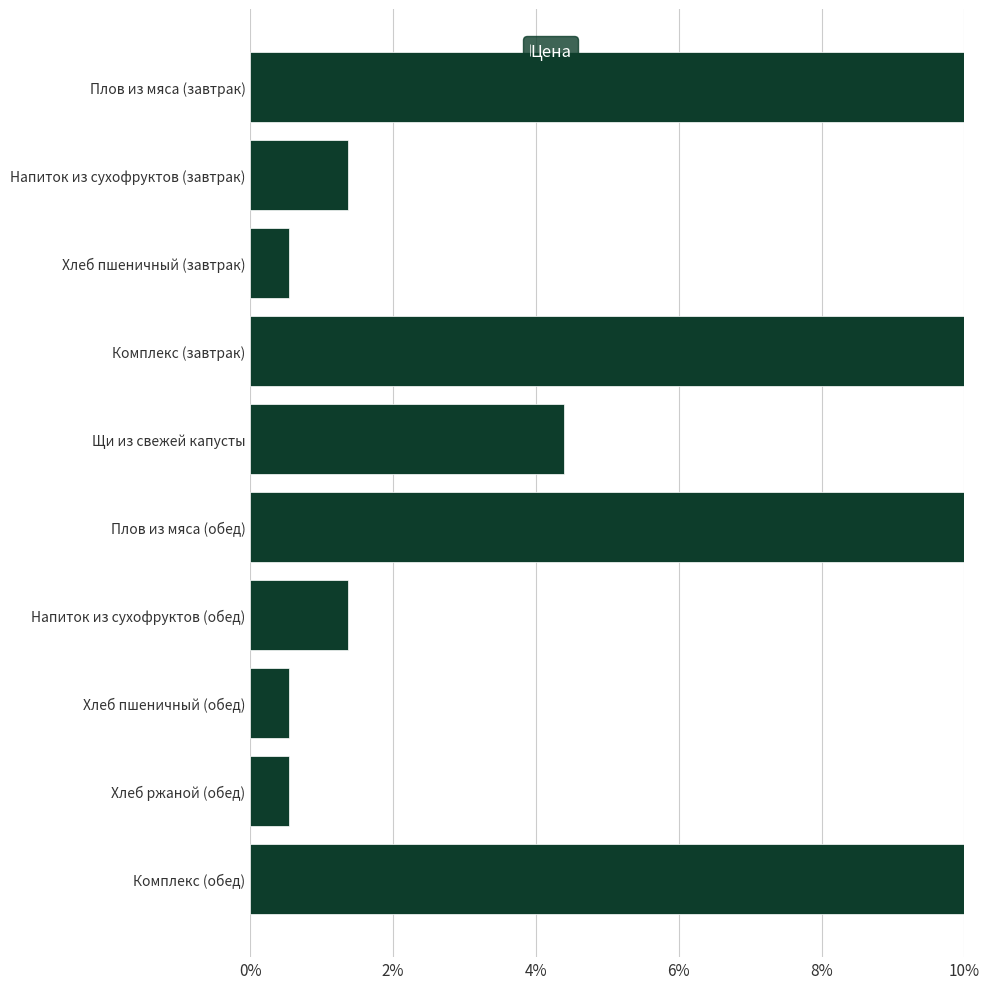

What is the difference between the second highest and second lowest values?

0.2